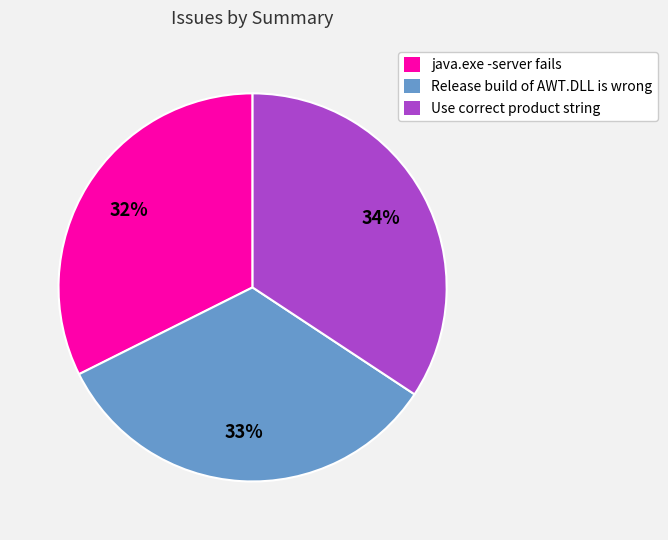

The java.exe -server fails slice represents 32% of the pie. True or false?

True